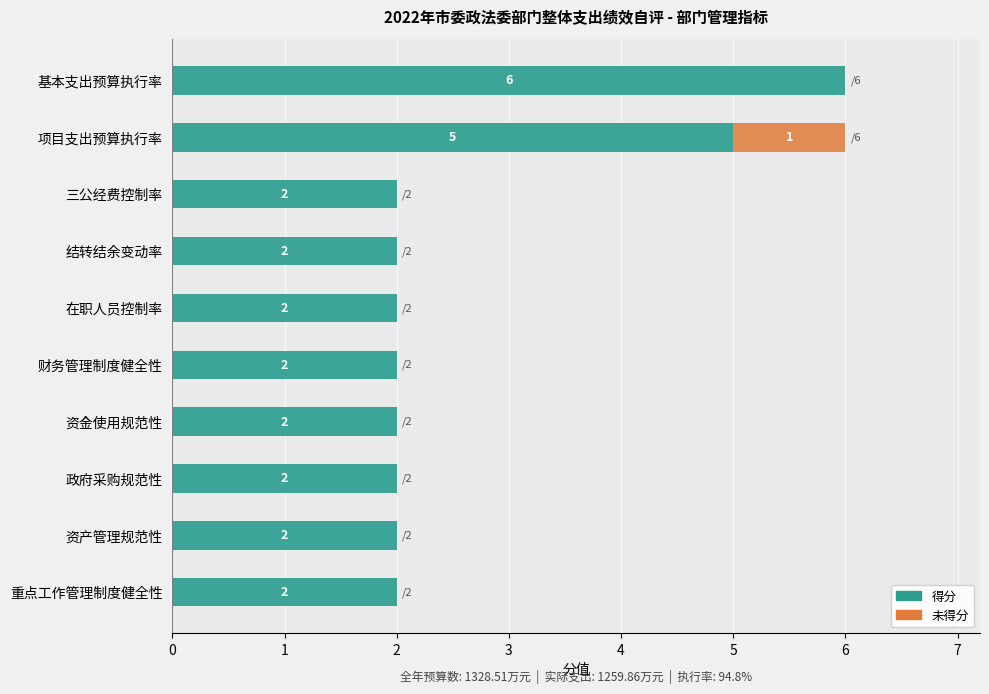

Which category has the highest value in the 得分 series?

基本支出预算执行率